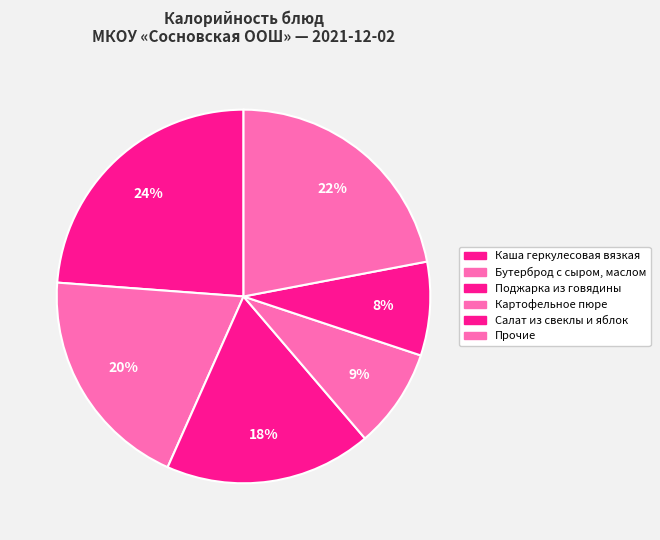

How many slices are in this pie chart?

6